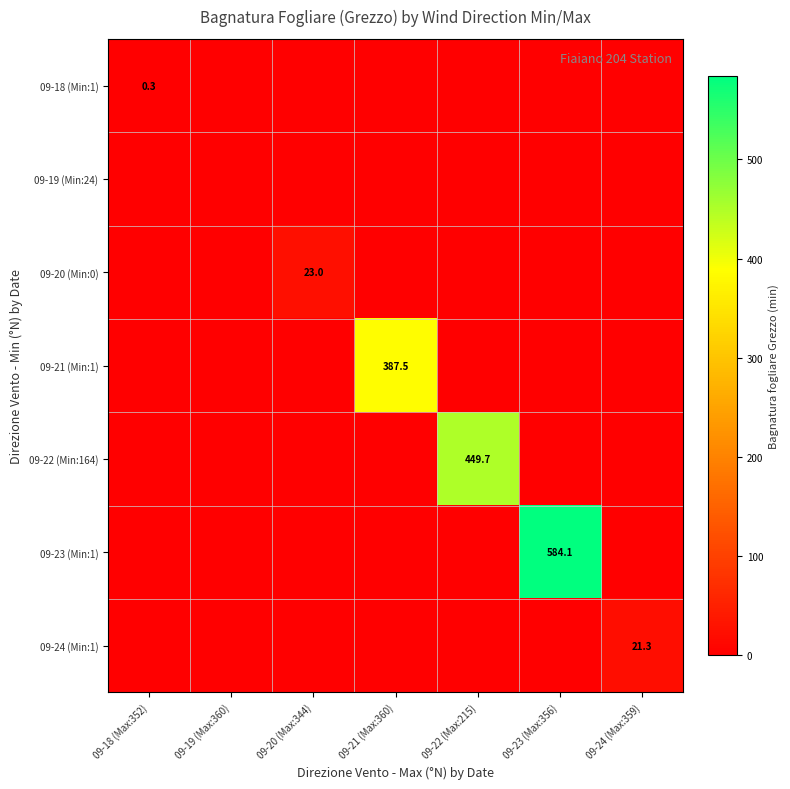

How many values in 09-18 (Min:1) are above zero?

1